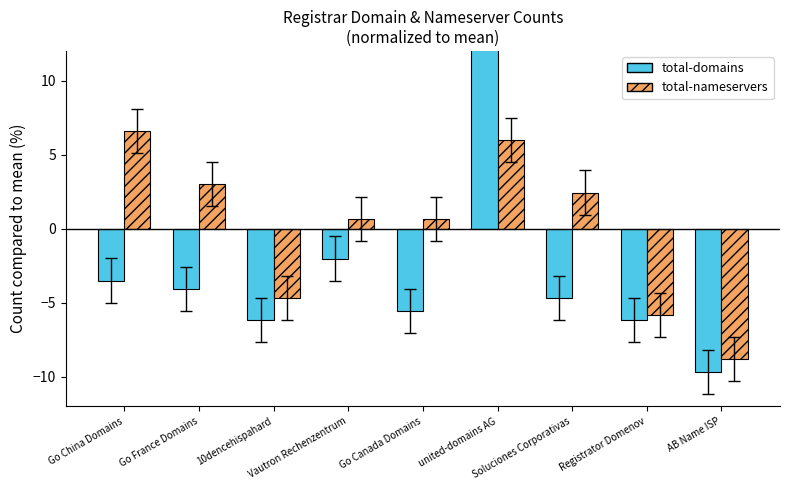

At which label does total-domains first exceed -4?

Go China Domains